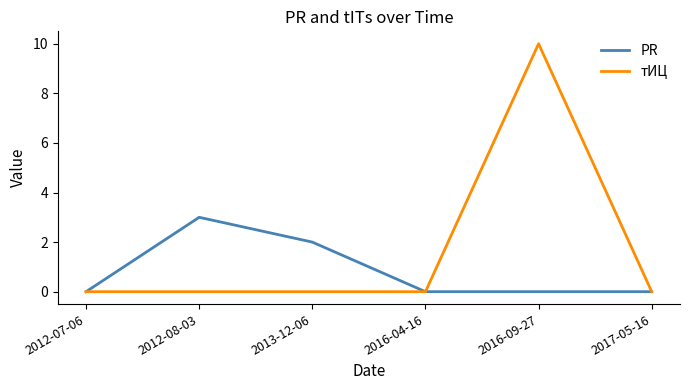

Rank the series by their average value, from lowest to highest.

PR, тИЦ